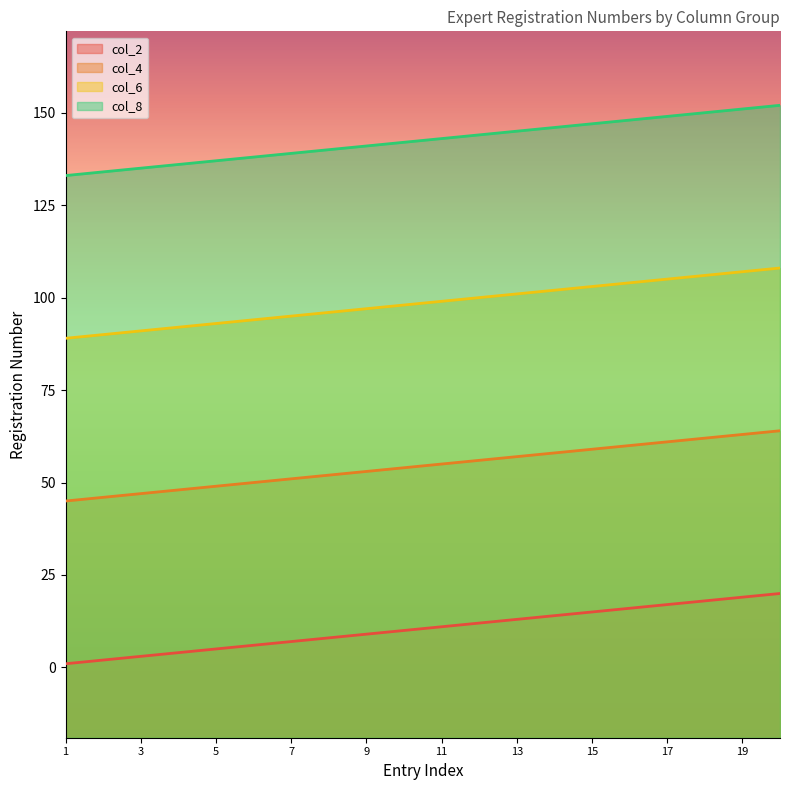

Reading left to right, transcribe all the data shown in this chart.

col_2: 1=1	2=2	3=3	4=4	5=5	6=6	7=7	8=8	9=9	10=10	11=11	12=12	13=13	14=14	15=15	16=16	17=17	18=18	19=19	20=20
col_4: 1=45	2=46	3=47	4=48	5=49	6=50	7=51	8=52	9=53	10=54	11=55	12=56	13=57	14=58	15=59	16=60	17=61	18=62	19=63	20=64
col_6: 1=89	2=90	3=91	4=92	5=93	6=94	7=95	8=96	9=97	10=98	11=99	12=100	13=101	14=102	15=103	16=104	17=105	18=106	19=107	20=108
col_8: 1=133	2=134	3=135	4=136	5=137	6=138	7=139	8=140	9=141	10=142	11=143	12=144	13=145	14=146	15=147	16=148	17=149	18=150	19=151	20=152